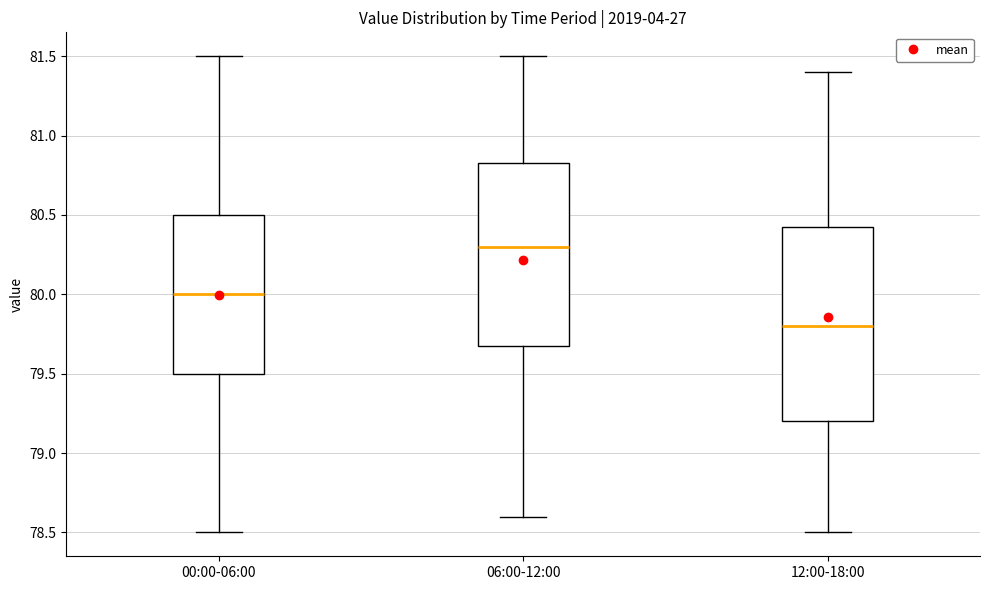

Where does the lower whisker of the box for 00:00-06:00 end on the y-axis? The values are not printed on the chart, so give them approximately, as read against the axis.

78.50